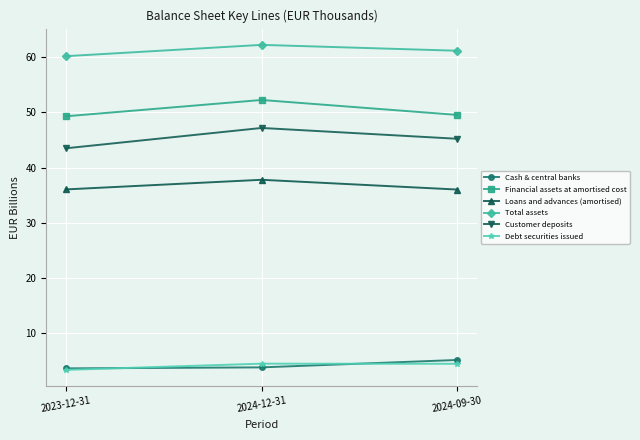

At which label does Total assets reach its minimum?

2023-12-31